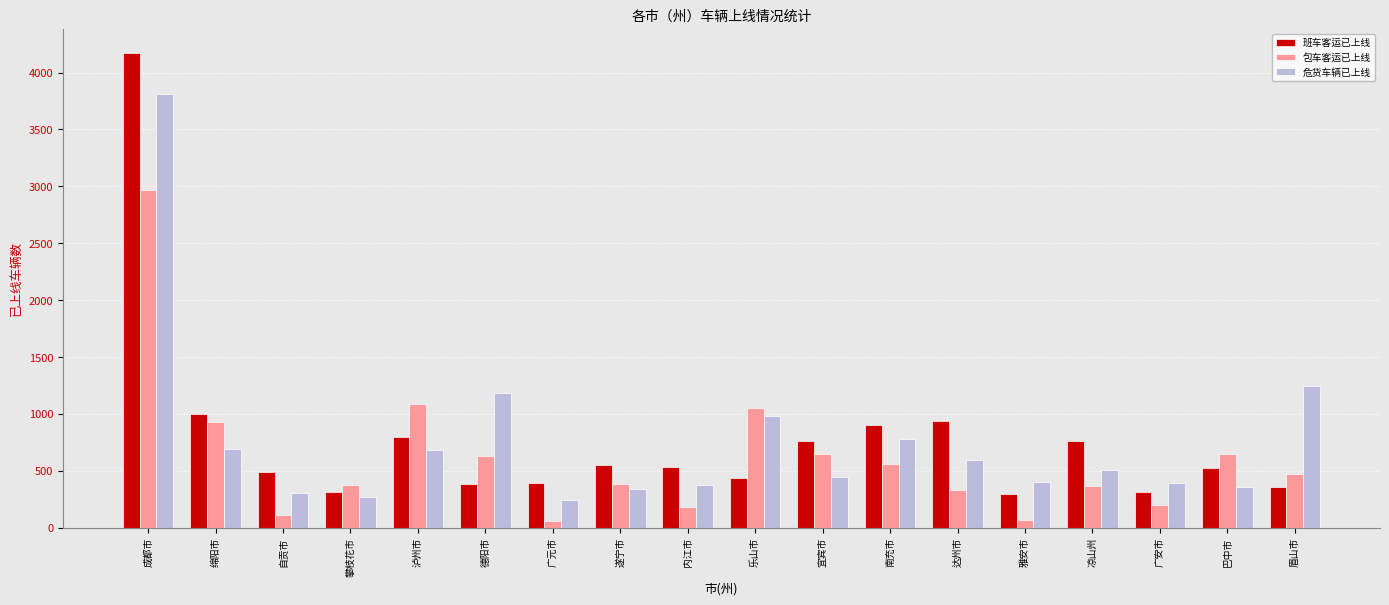

Read the 班车客运已上线 value at 成都市.

4175